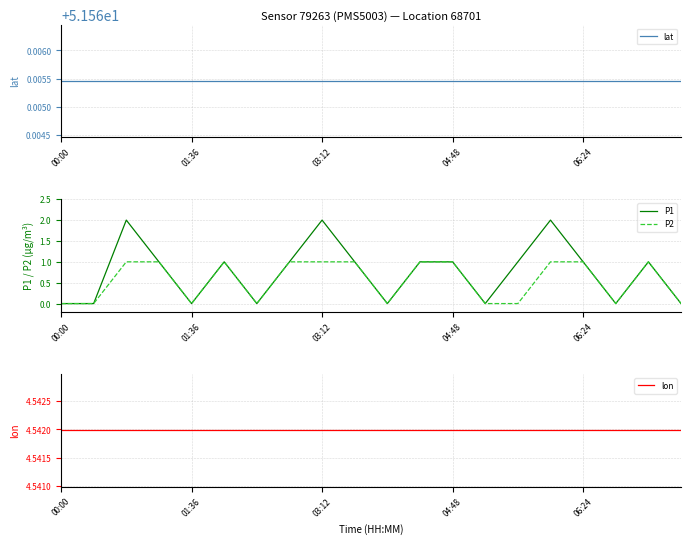

How many interior local valleys does the P2 series have?

4